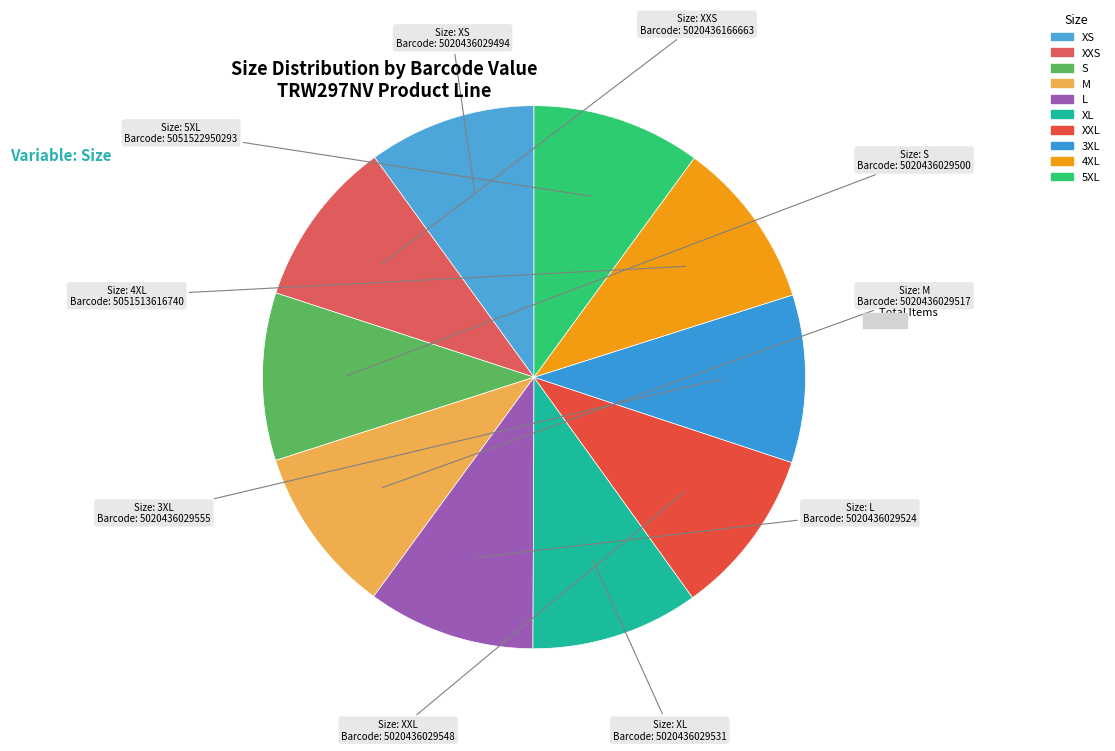

Combined, do 5XL and M account for over 50%?

No